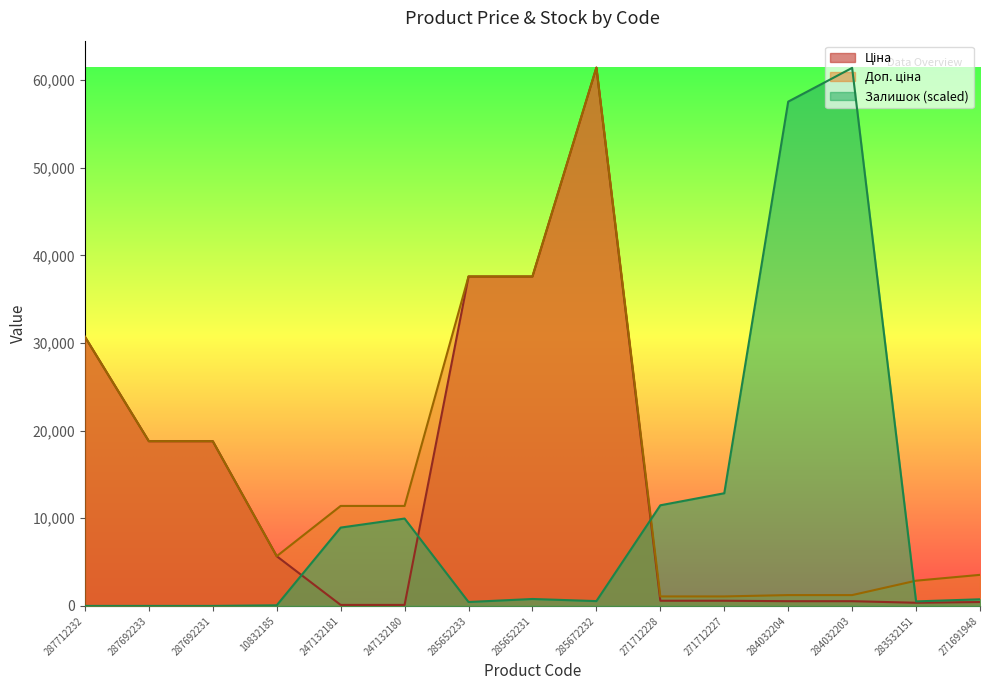

Count the number of categories in the chart.

15